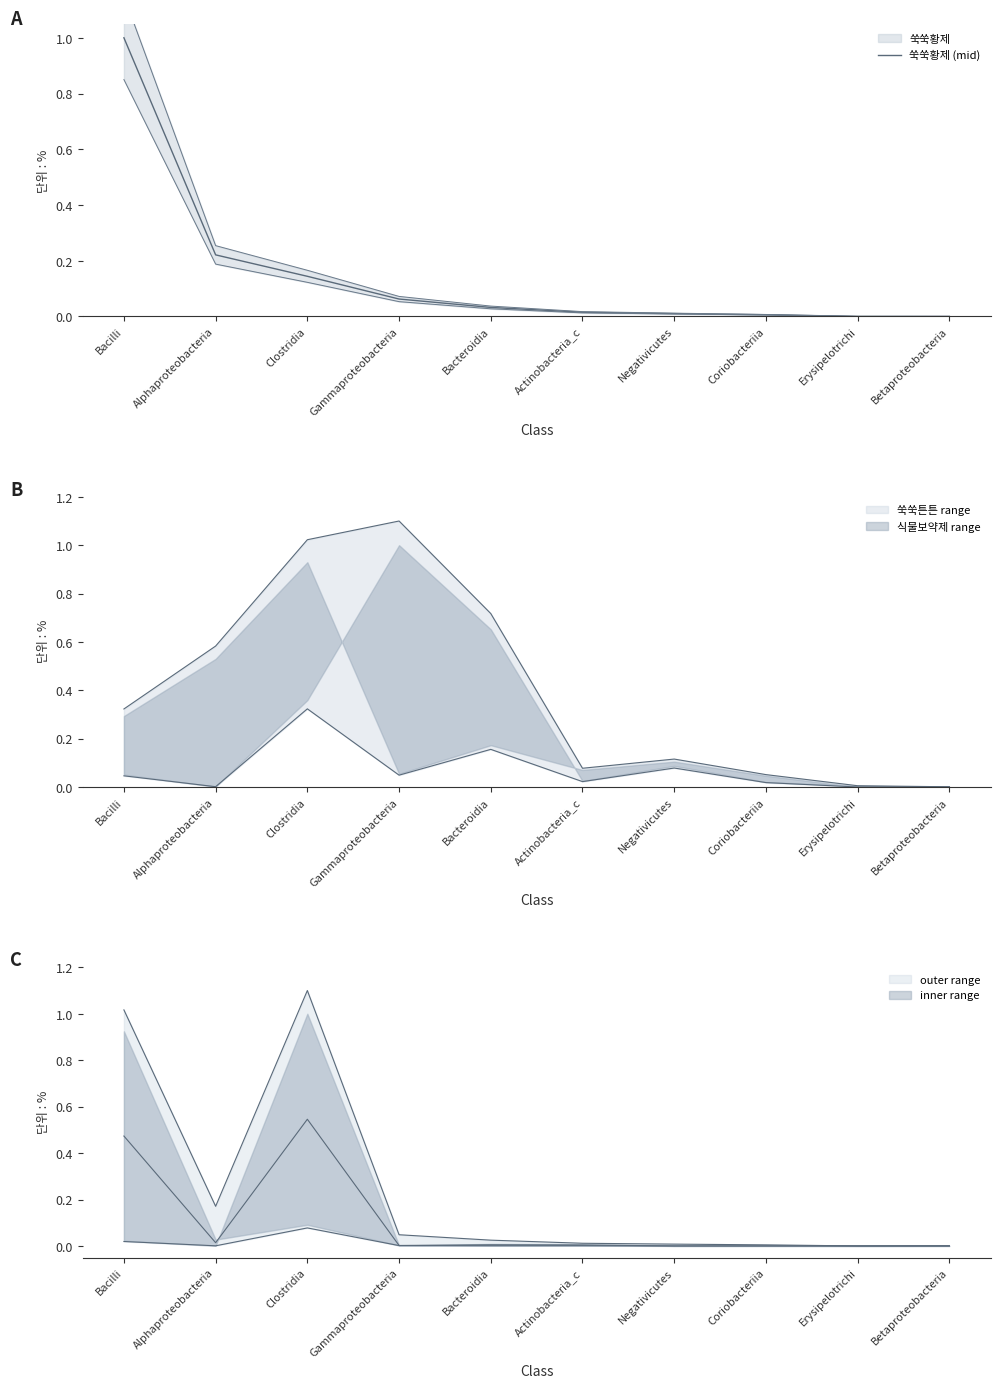

What is the value of the 1st point from the left?

1.0